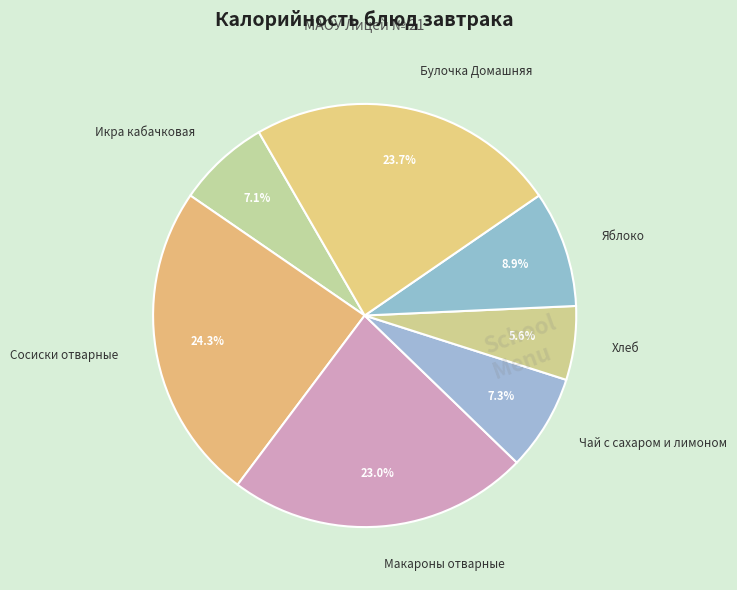

Does Хлеб represent more than half of the total?

No